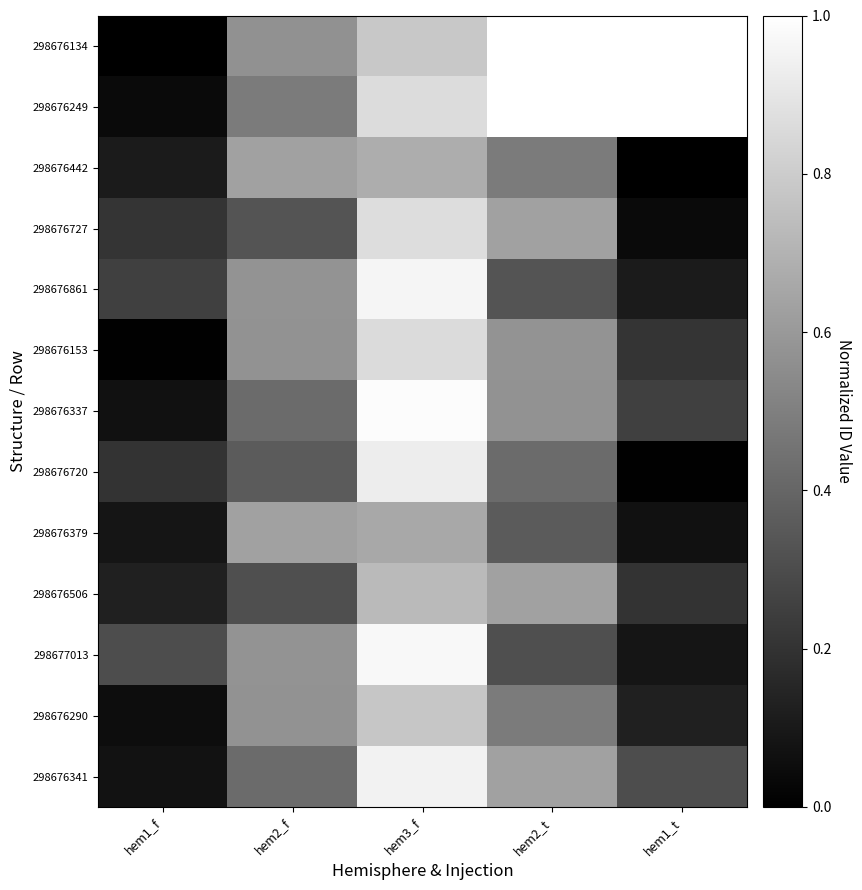

Reading left to right, list all the values displayed in this chart.

298676134: hem1_f=0.0	hem2_f=0.6	hem3_f=0.8	hem2_t=1.0	hem1_t=1.0
298676249: hem1_f=0.0	hem2_f=0.5	hem3_f=0.9	hem2_t=1.0	hem1_t=1.0
298676442: hem1_f=0.1	hem2_f=0.6	hem3_f=0.7	hem2_t=0.5	hem1_t=0.0
298676727: hem1_f=0.2	hem2_f=0.3	hem3_f=0.9	hem2_t=0.6	hem1_t=0.0
298676861: hem1_f=0.3	hem2_f=0.6	hem3_f=1.0	hem2_t=0.3	hem1_t=0.1
298676153: hem1_f=0.0	hem2_f=0.6	hem3_f=0.9	hem2_t=0.6	hem1_t=0.2
298676337: hem1_f=0.1	hem2_f=0.4	hem3_f=1.0	hem2_t=0.6	hem1_t=0.3
298676720: hem1_f=0.2	hem2_f=0.4	hem3_f=0.9	hem2_t=0.4	hem1_t=0.0
298676379: hem1_f=0.1	hem2_f=0.6	hem3_f=0.7	hem2_t=0.4	hem1_t=0.1
298676506: hem1_f=0.1	hem2_f=0.3	hem3_f=0.7	hem2_t=0.6	hem1_t=0.2
298677013: hem1_f=0.3	hem2_f=0.6	hem3_f=1.0	hem2_t=0.3	hem1_t=0.1
298676290: hem1_f=0.1	hem2_f=0.6	hem3_f=0.8	hem2_t=0.5	hem1_t=0.1
298676341: hem1_f=0.1	hem2_f=0.4	hem3_f=0.9	hem2_t=0.6	hem1_t=0.3